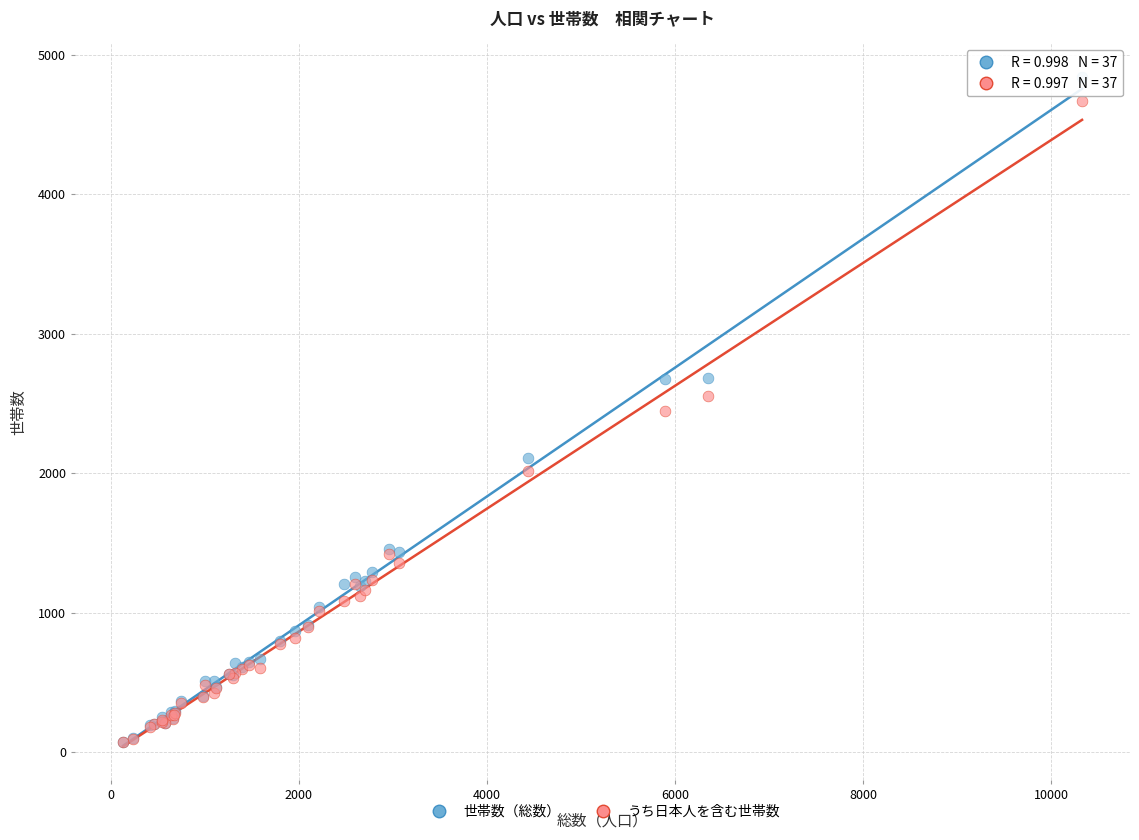

In the うち日本人を含む世帯数 series, what Y value is closest to 2370?

2448